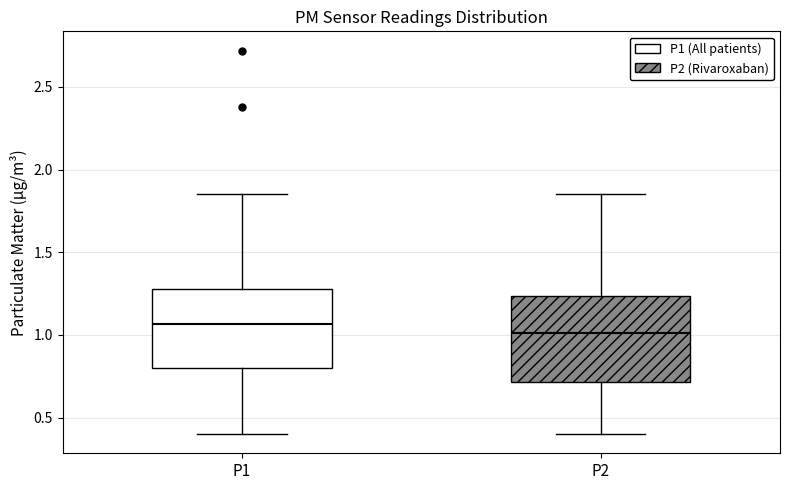

Reading left to right, read every box against the y-axis: the position of its median line, the range the box covers, and the ends of its whiskers. The values are not printed on the chart, so give them approximately, as read against the axis.

P1: median 1.05, box 0.80 to 1.30, whiskers 0.40 to 1.85
P2: median 1.00, box 0.70 to 1.25, whiskers 0.40 to 1.85